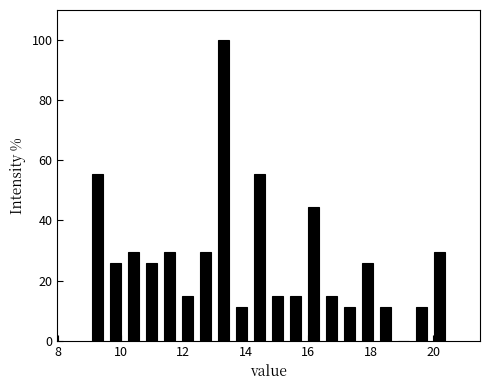

Around what value on the x-axis is the tallest bar? Give the approximate position of its centre, as read against the axis.

13.2